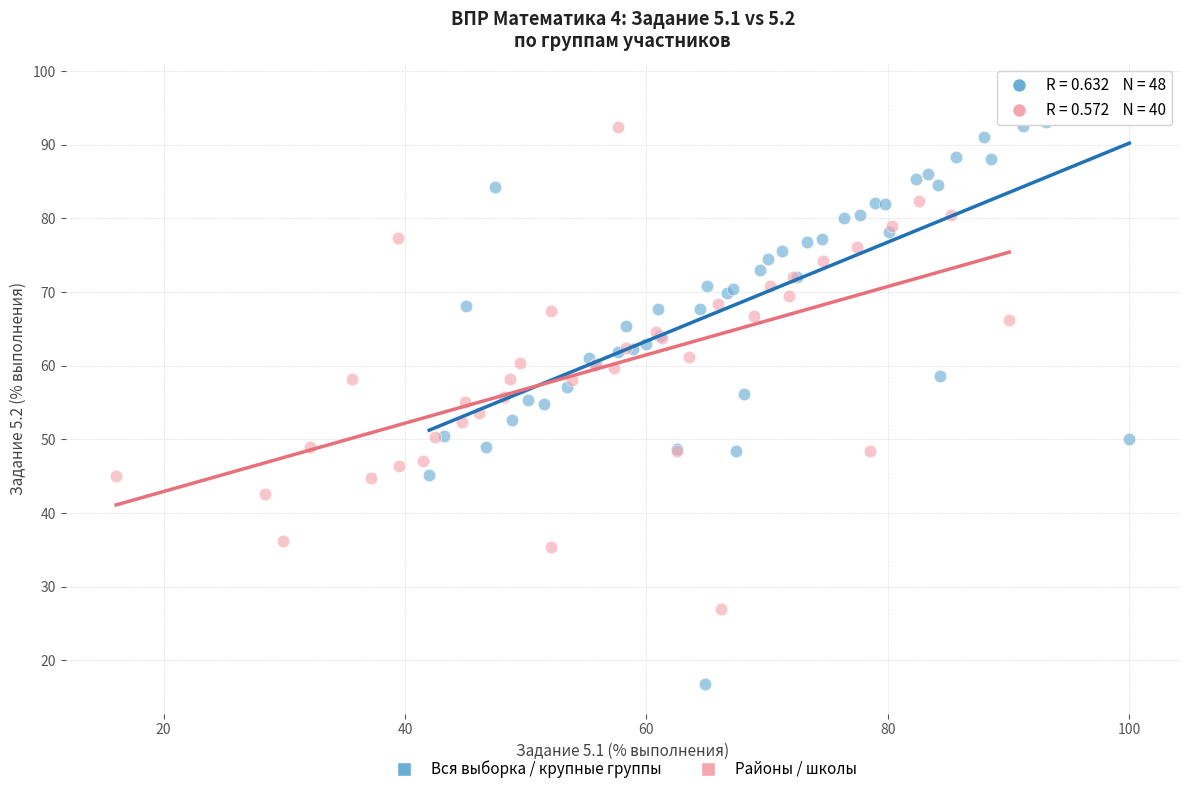

Which series reaches the minimum Y coordinate?

Вся выборка / крупные группы